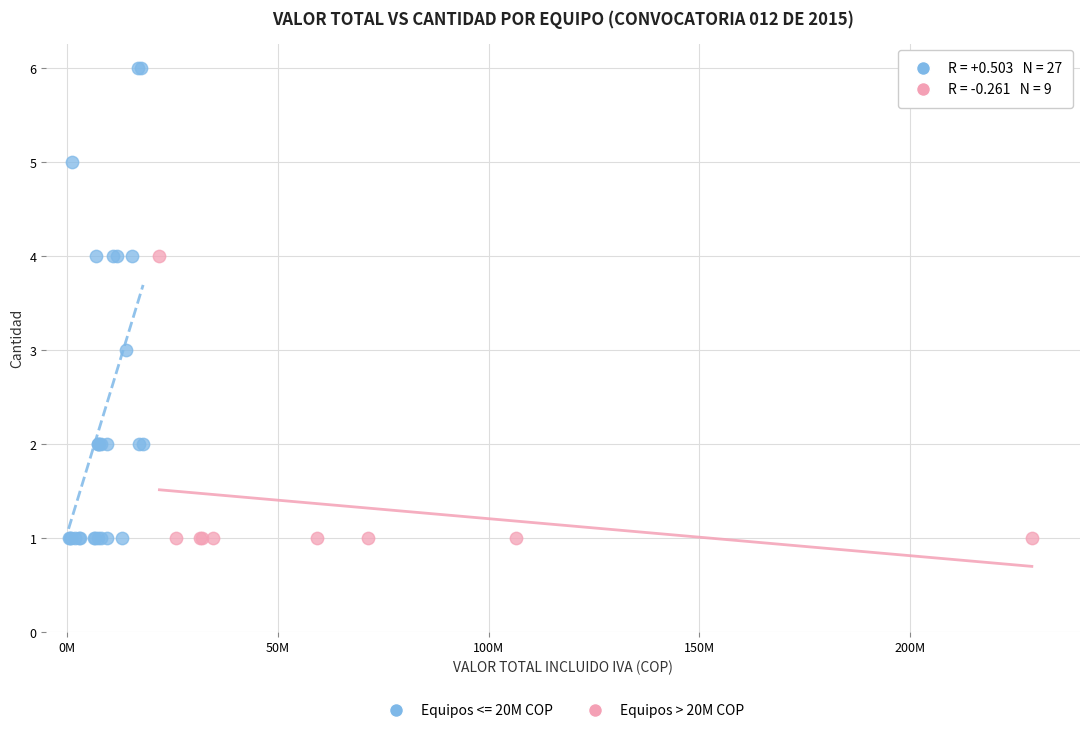

Which series reaches the maximum Y coordinate?

Equipos <= 20M COP